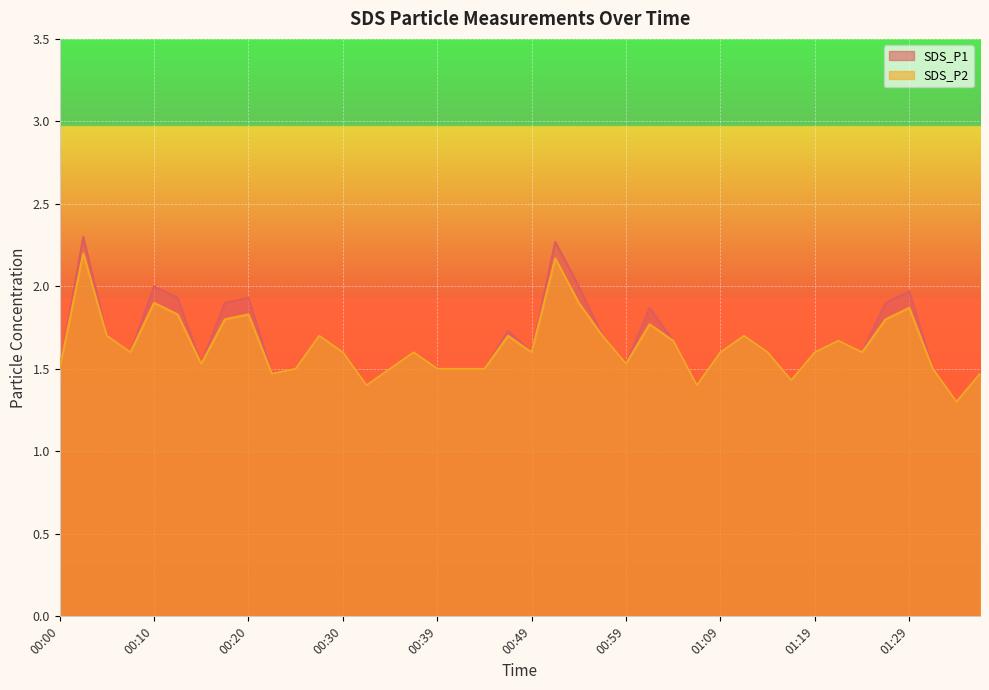

Reading left to right, what are all the values shown in this chart?

SDS_P1: 00:00=1.5	00:03=2.3	00:05=1.7	00:08=1.6	00:10=2.0	00:13=1.9	00:15=1.5	00:17=1.9	00:20=1.9	00:22=1.5	00:25=1.5	00:27=1.7	00:30=1.6	00:32=1.4	00:34=1.5	00:37=1.6	00:39=1.5	00:42=1.5	00:44=1.5	00:47=1.7	00:49=1.6	00:52=2.3	00:54=2.0	00:57=1.7	00:59=1.5	01:02=1.9	01:04=1.7	01:07=1.4	01:09=1.6	01:11=1.7	01:14=1.6	01:16=1.4	01:19=1.6	01:21=1.7	01:24=1.6	01:27=1.9	01:29=2.0	01:35=1.5	01:38=1.3	01:40=1.5
SDS_P2: 00:00=1.5	00:03=2.2	00:05=1.7	00:08=1.6	00:10=1.9	00:13=1.8	00:15=1.5	00:17=1.8	00:20=1.8	00:22=1.5	00:25=1.5	00:27=1.7	00:30=1.6	00:32=1.4	00:34=1.5	00:37=1.6	00:39=1.5	00:42=1.5	00:44=1.5	00:47=1.7	00:49=1.6	00:52=2.2	00:54=1.9	00:57=1.7	00:59=1.5	01:02=1.8	01:04=1.7	01:07=1.4	01:09=1.6	01:11=1.7	01:14=1.6	01:16=1.4	01:19=1.6	01:21=1.7	01:24=1.6	01:27=1.8	01:29=1.9	01:35=1.5	01:38=1.3	01:40=1.5